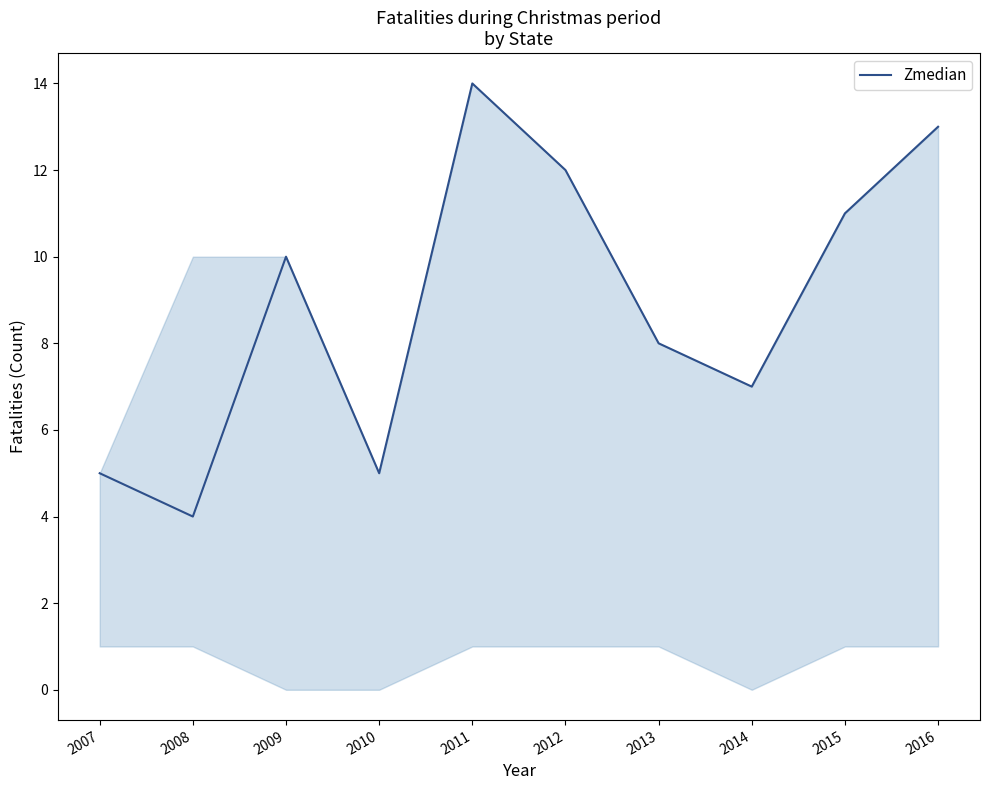

How many values are between 5 and 12?

7